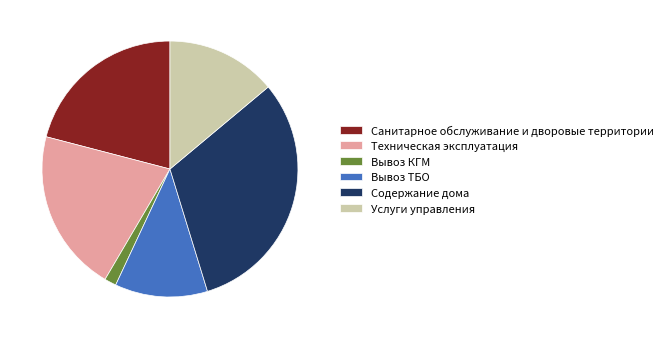

Is Техническая эксплуатация the majority of the pie?

No